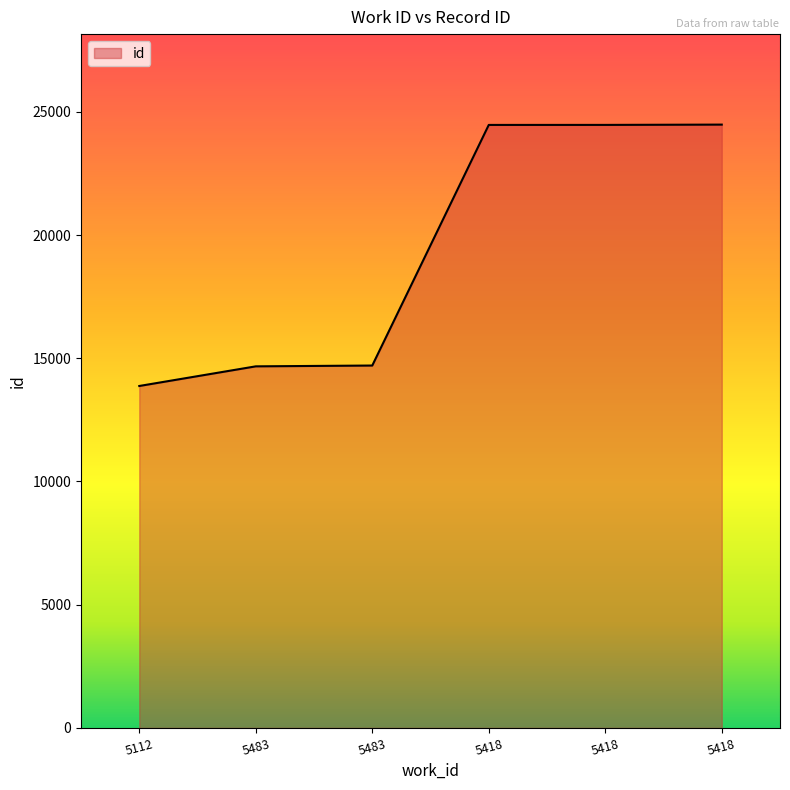

How many series are shown in this chart?

1